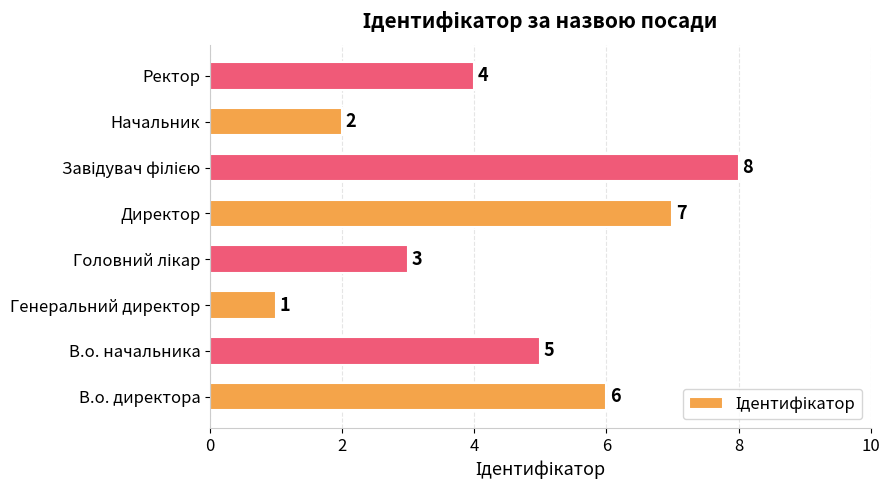

How many bars are there in total?

8